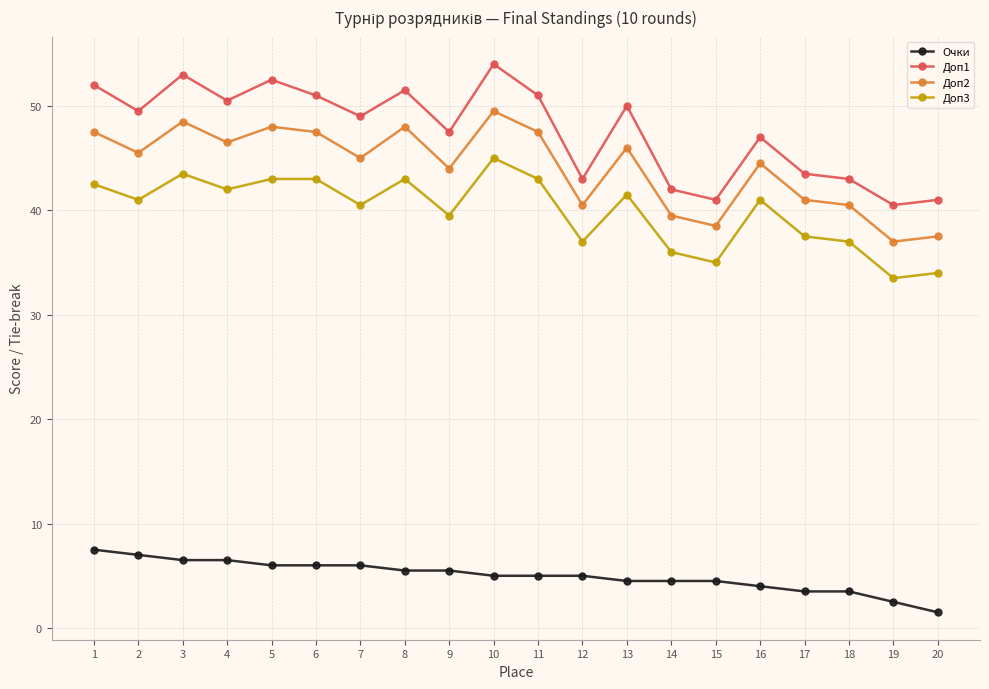

At which category is the sum across all series the highest?

10